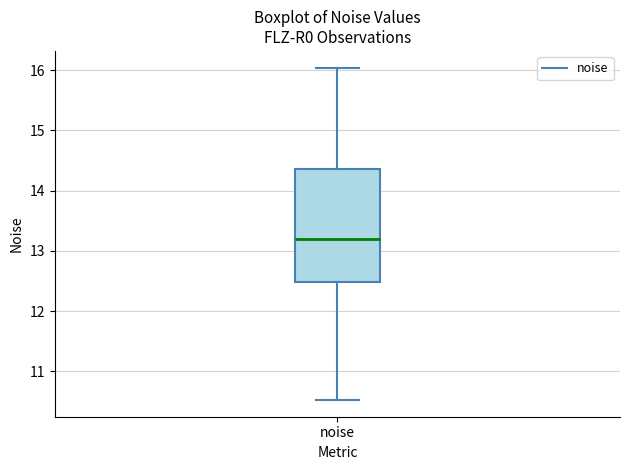

Transcribe this box plot: give where the median line is, the range the box spans, and where the two whiskers end, as read against the y-axis. The values are not printed on the chart, so give them approximately, as read against the axis.

median 13.2, box 12.5 to 14.4, whiskers 10.5 to 16.0